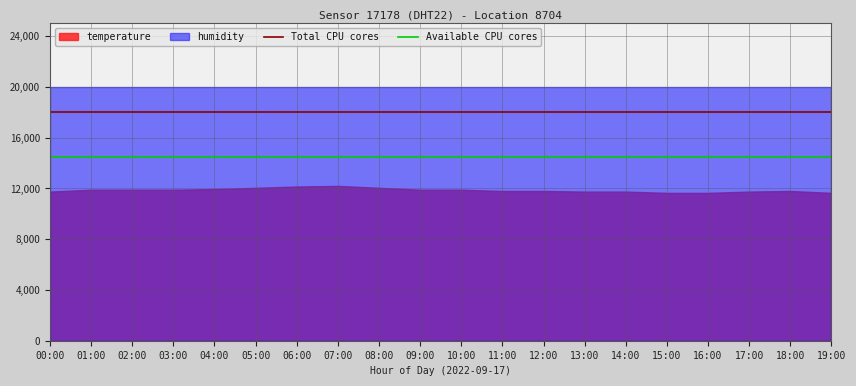

True or false: Total CPU cores and Available CPU cores cross at least once.

False